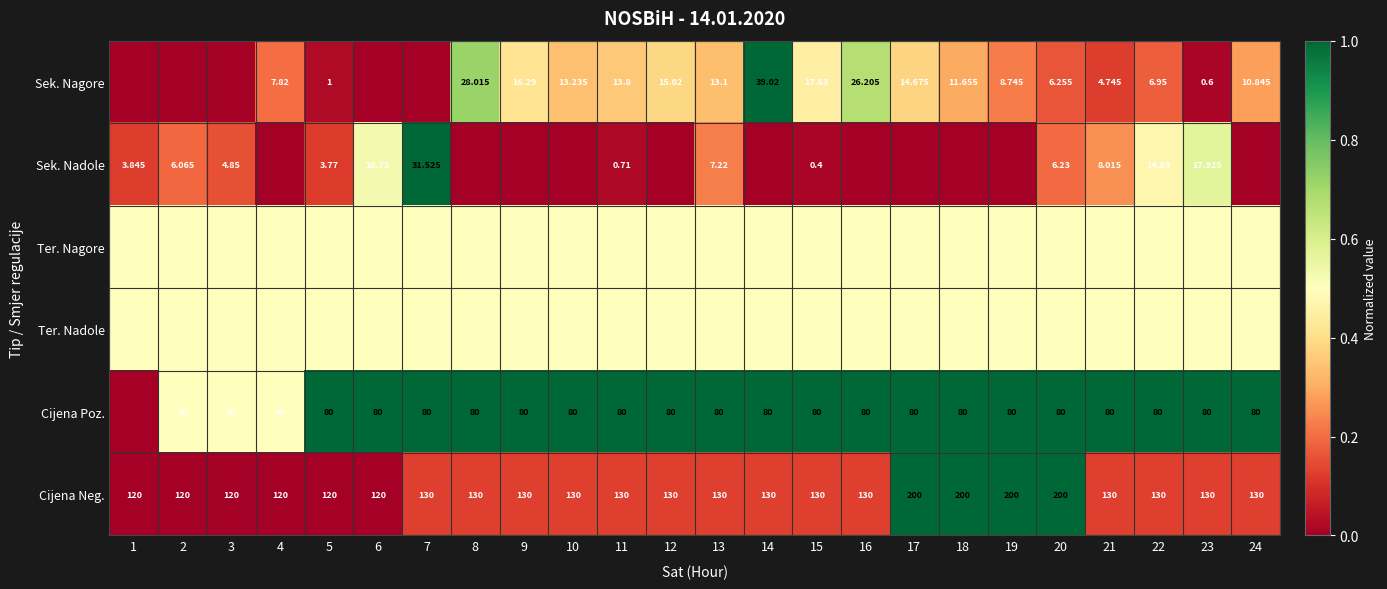

True or false: Cijena Neg. has a value of 0.1 at 11.

True